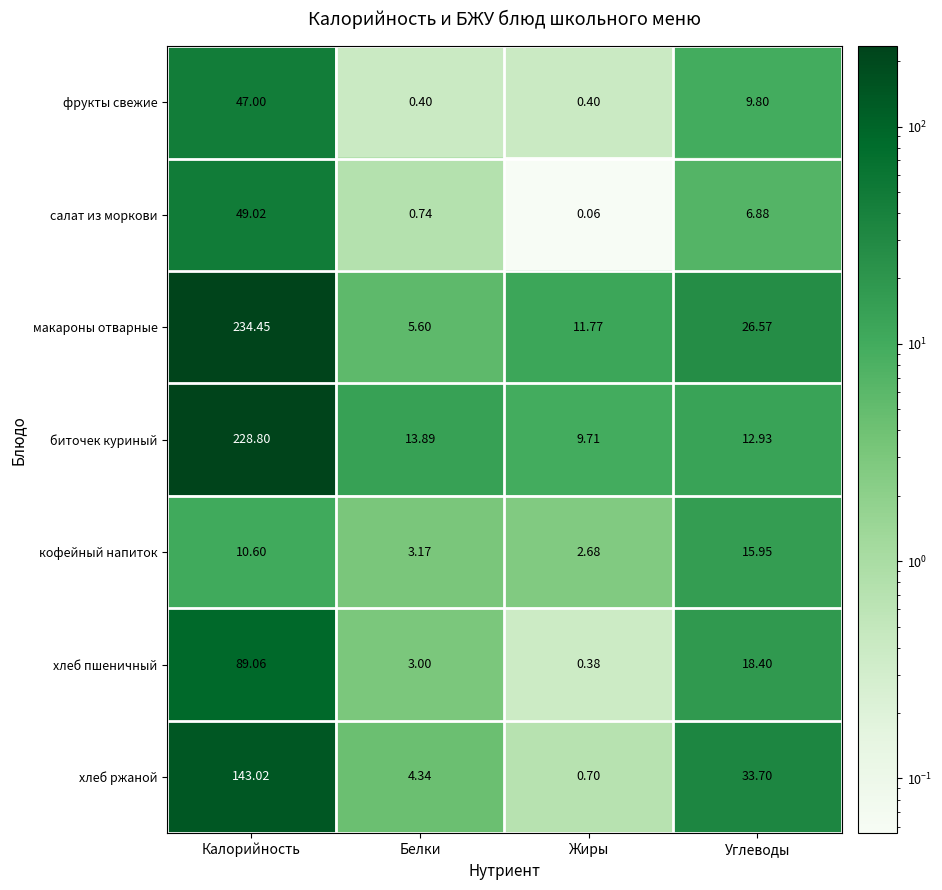

Rank the series at Белки from highest to lowest value.

биточек куриный, макароны отварные, хлеб ржаной, кофейный напиток, хлеб пшеничный, салат из моркови, фрукты свежие